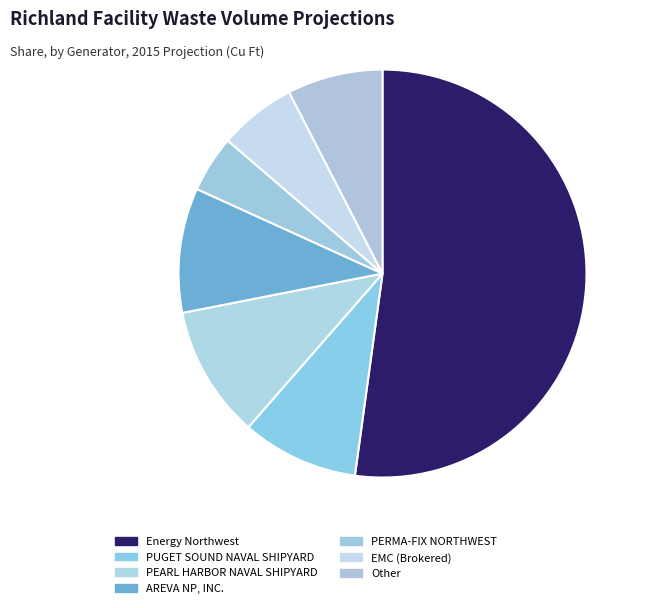

Which has a higher value, EMC (Brokered) or PERMA-FIX NORTHWEST?

EMC (Brokered)